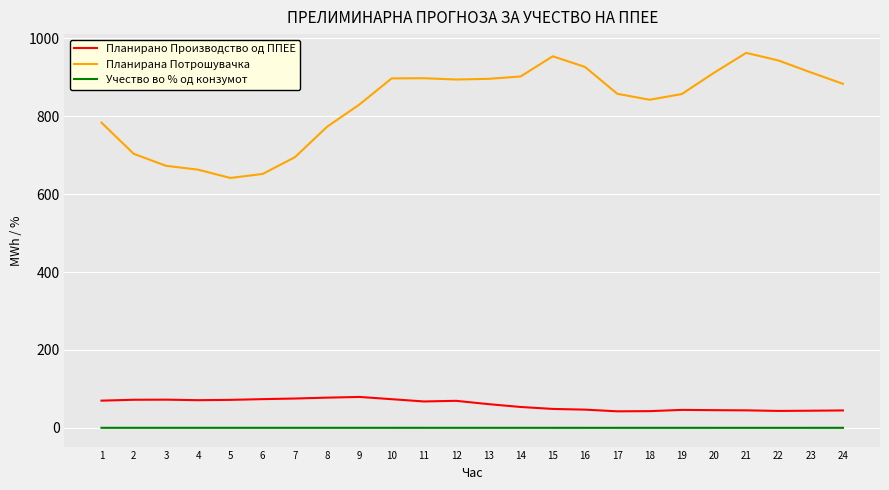

Which series has the largest total across all categories?

Планирана Потрошувачка